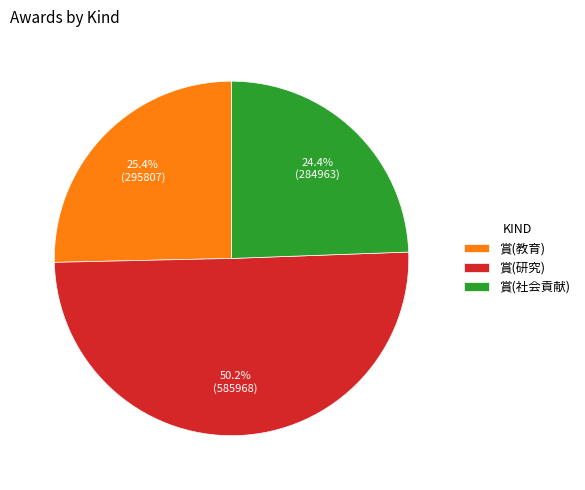

Count the number of slices in the pie.

3